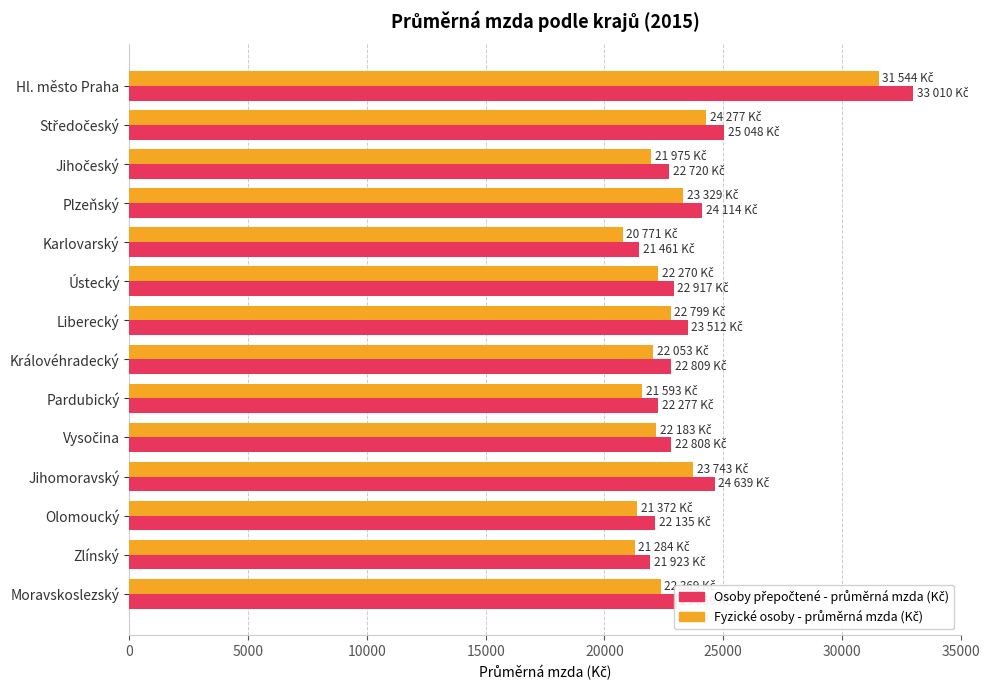

What is the difference between the highest and lowest values at Liberecký?

713